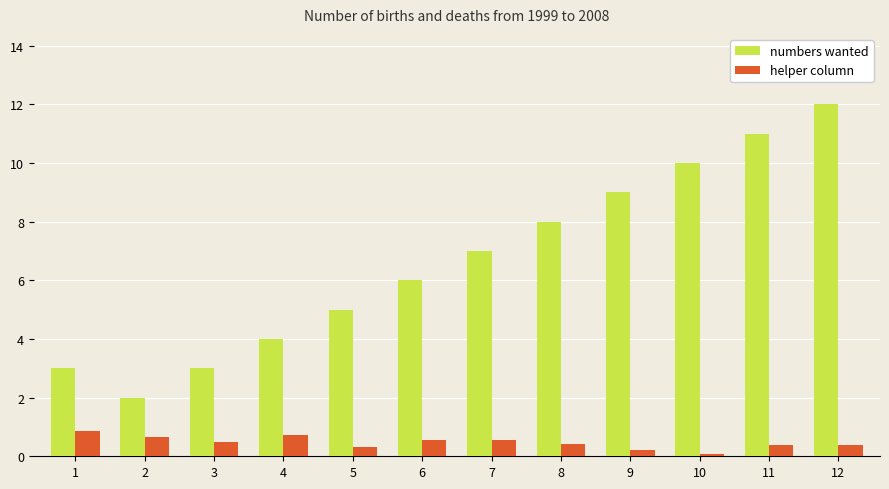

Count the numbers wanted values in the range 4 to 10.

7